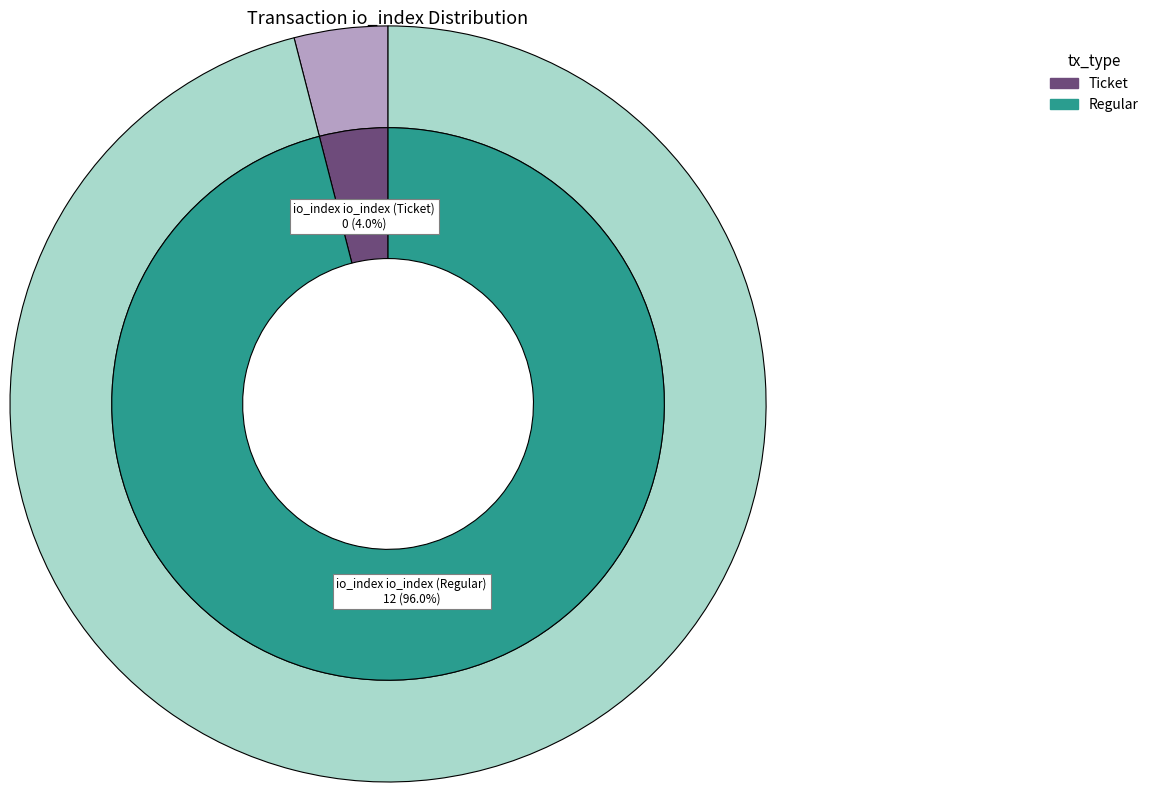

Does any single category account for the majority?

Yes